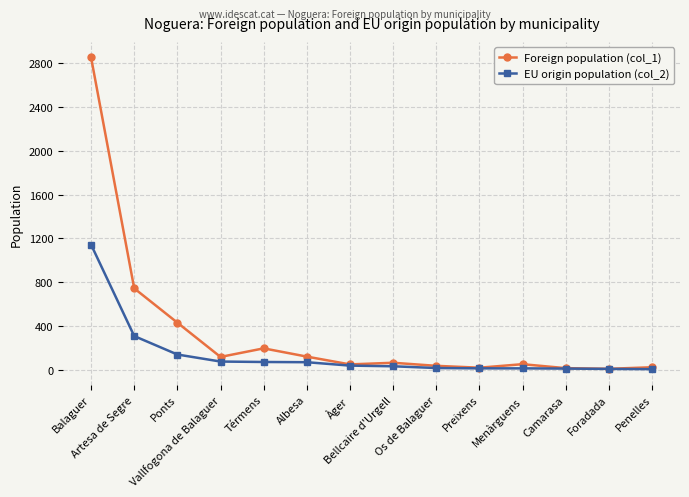

How many lines are shown in the chart?

2